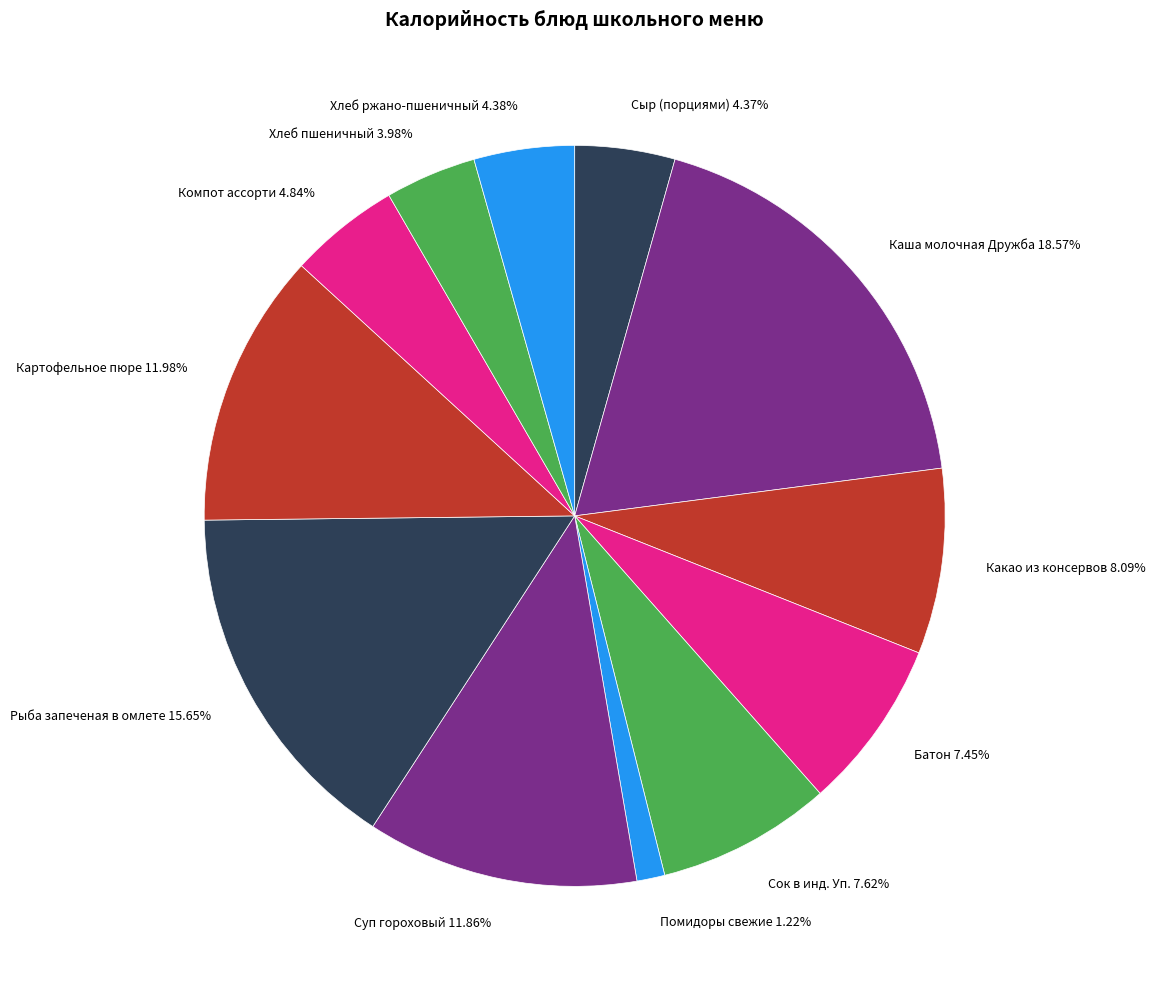

What percentage is the Каша молочная Дружба slice, to the nearest percent?

19%